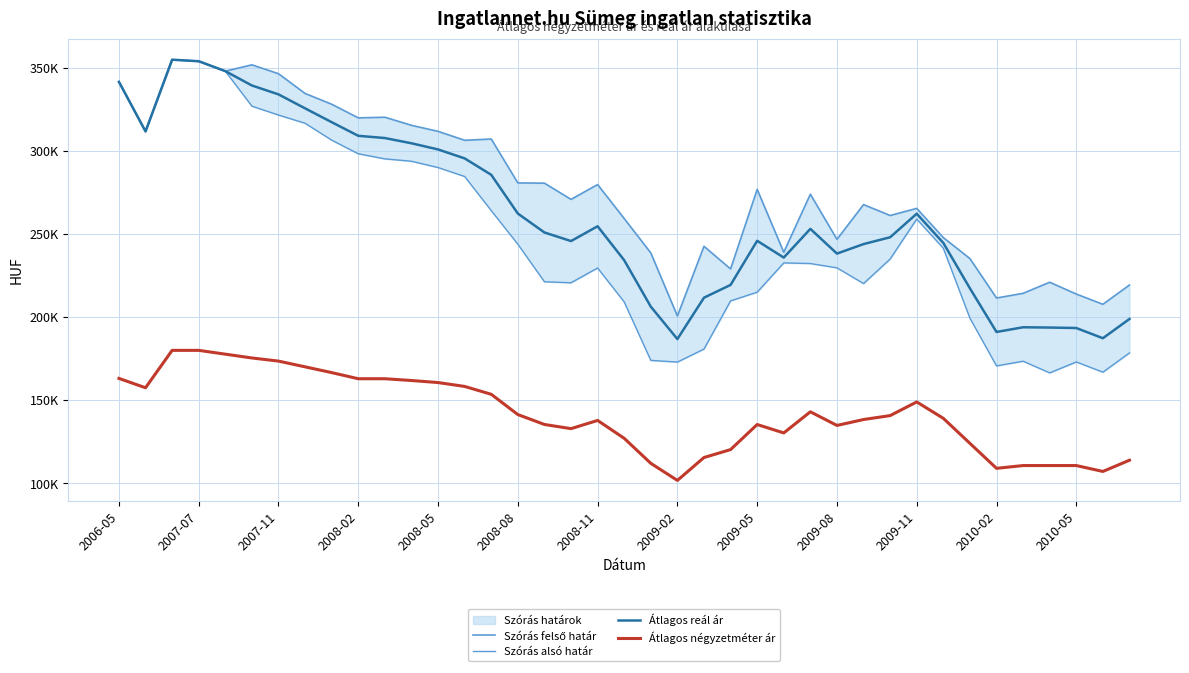

Rank the series at 2010-02 from highest to lowest value.

Szórás felső határ, Átlagos reál ár, Szórás alsó határ, Átlagos négyzetméter ár